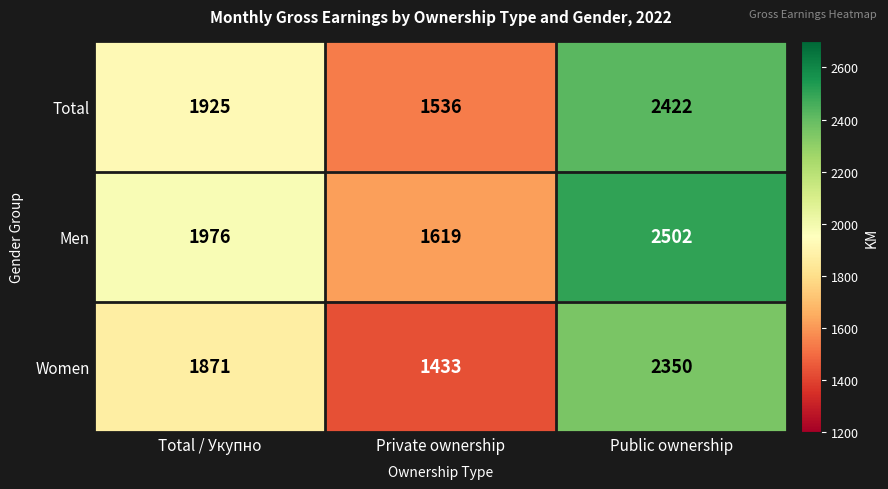

What is the spread (max minus min) of values at Total / Укупно?

105